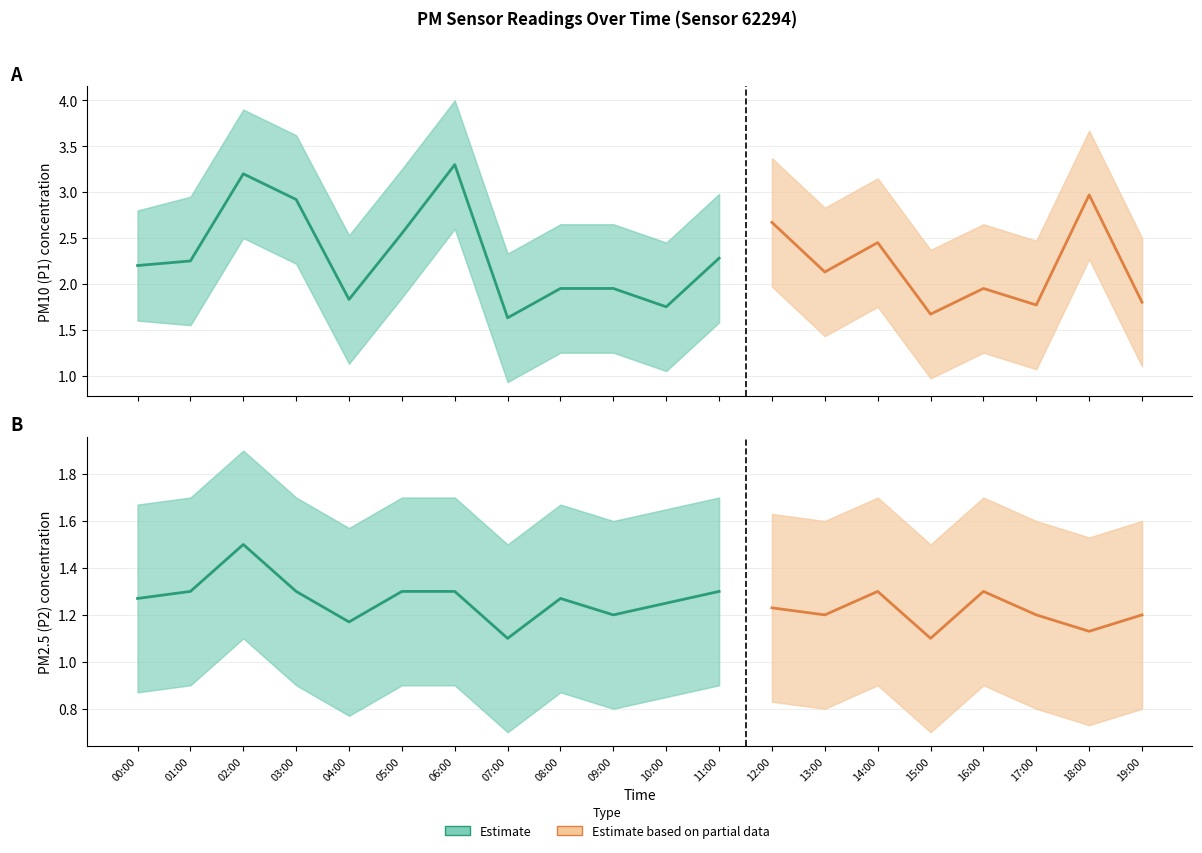

Which category has the lowest value across all series?

07:00